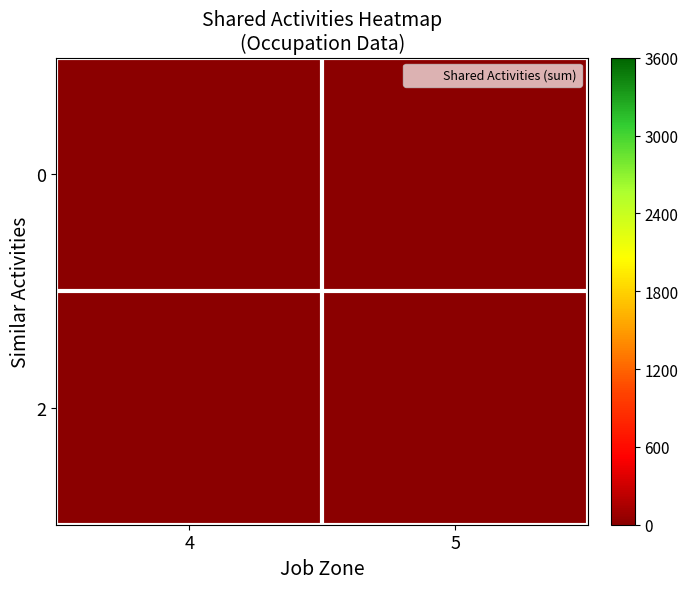

At how many categories does at least one series exceed 2?

1